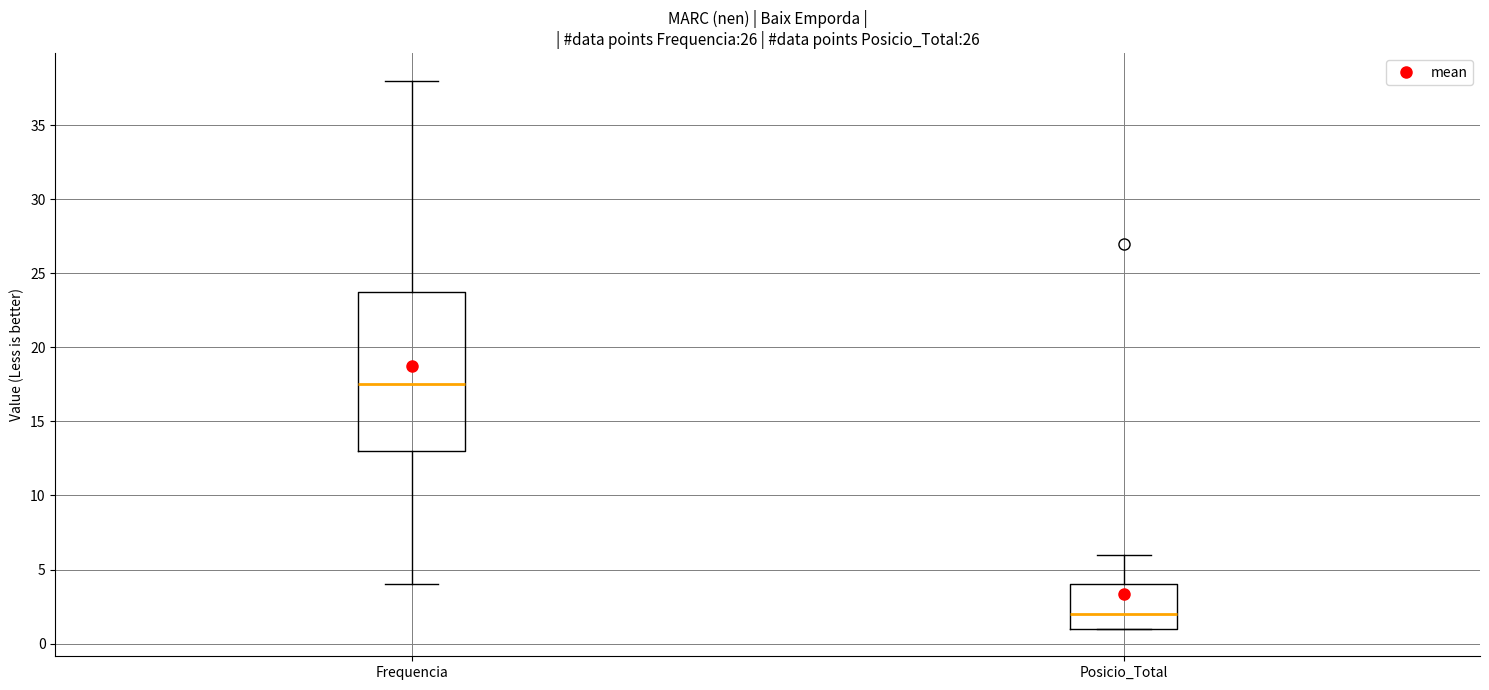

Which box is the tallest, from its lower edge to its upper edge?

Frequencia